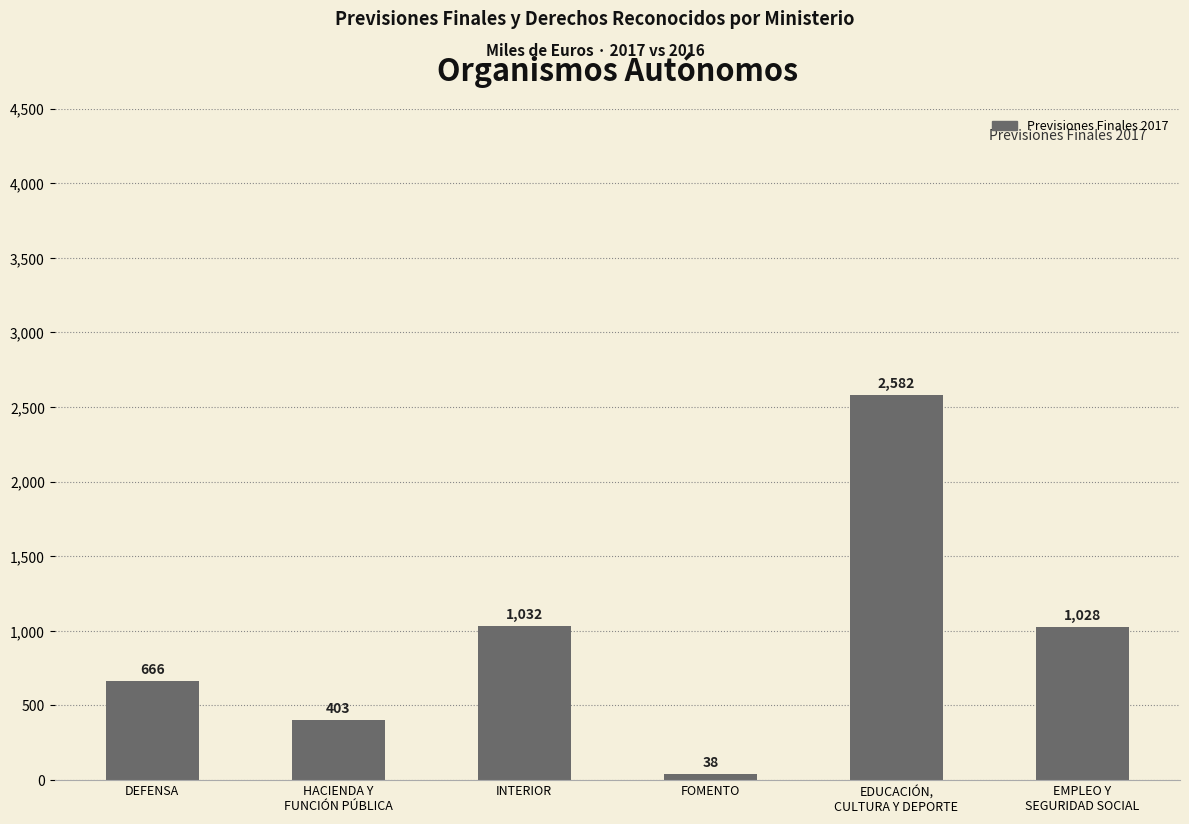

The value at HACIENDA Y
FUNCIÓN PÚBLICA is 403. True or false?

True